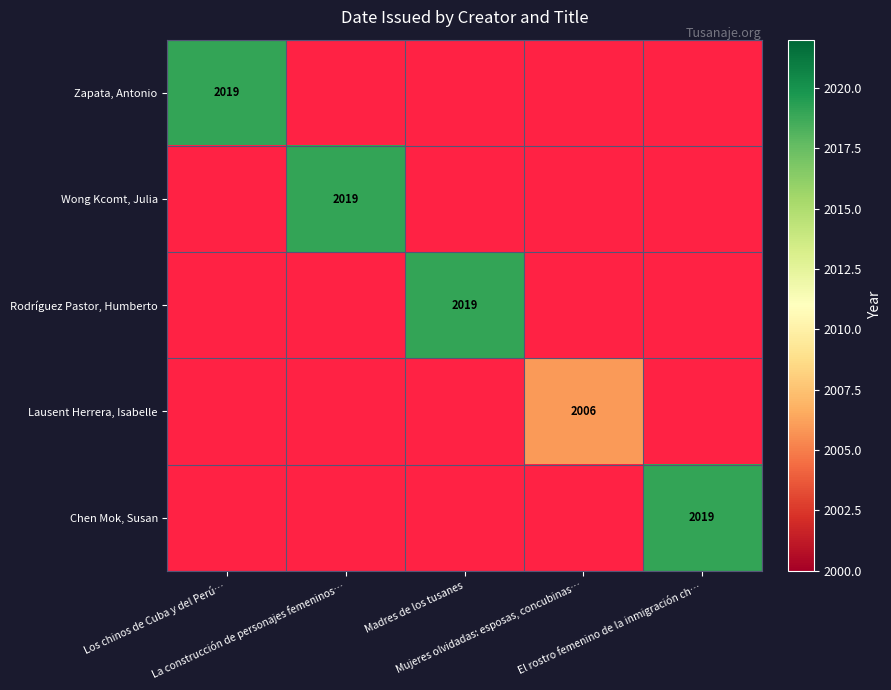

How many values in Rodríguez Pastor, Humberto are above zero?

1